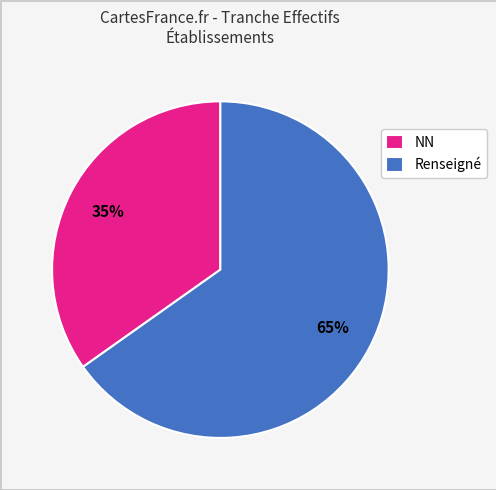

What percentage is the Renseigné slice, to the nearest percent?

65%